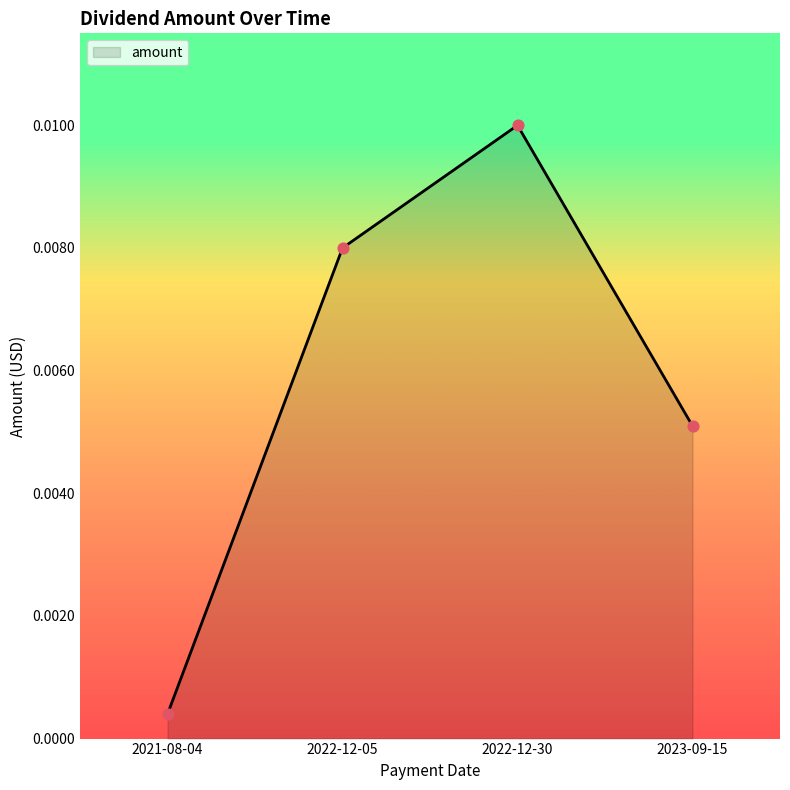

Which has a higher value, 2023-09-15 or 2022-12-05?

2022-12-05